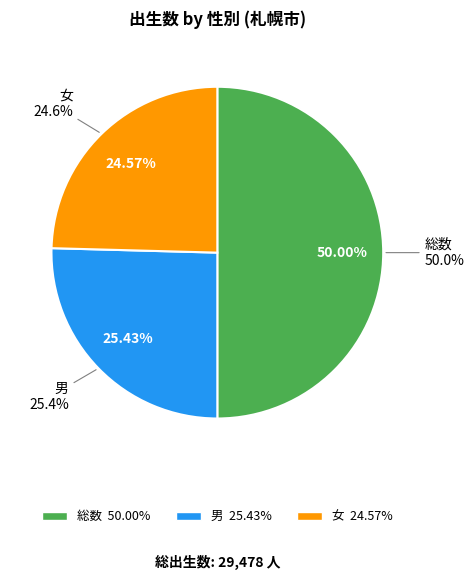

Rank the categories by value from highest to lowest.

総数, 男, 女